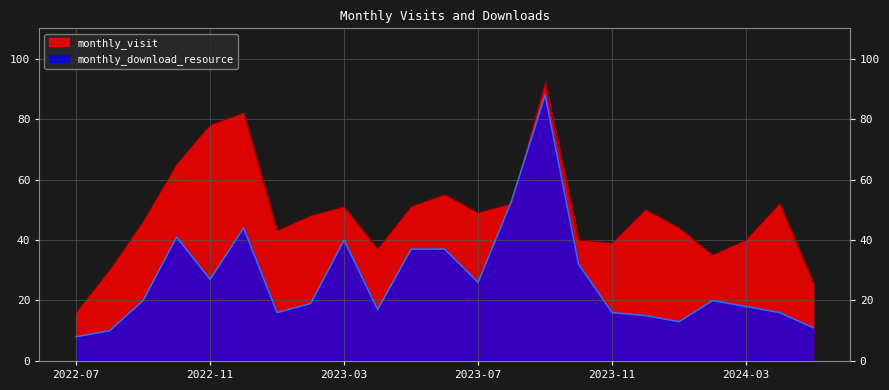

What is the sum of all monthly_download_resource values?

624